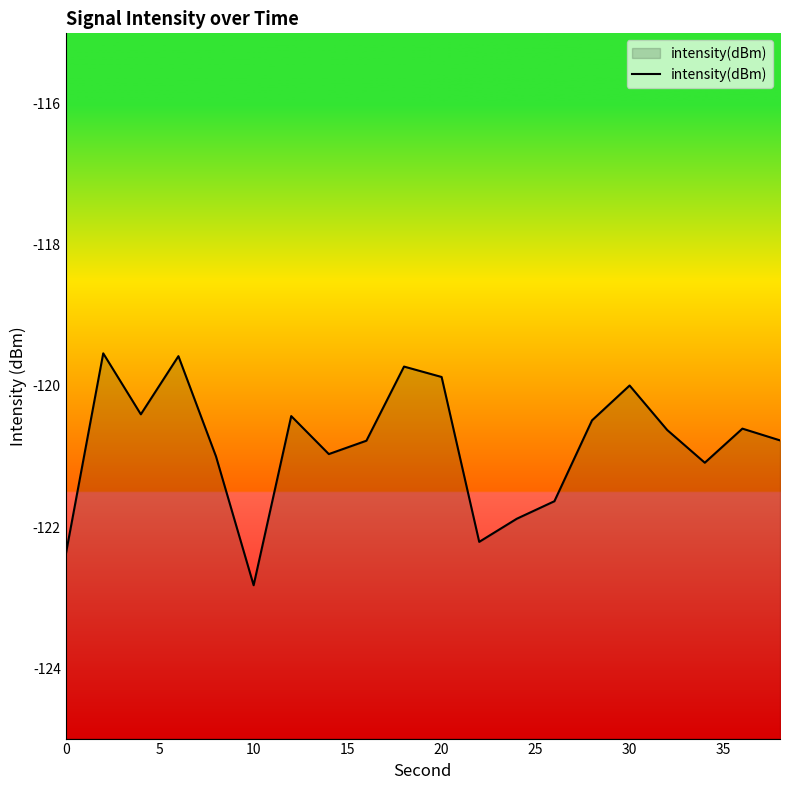

What is the greatest value displayed?

-119.5